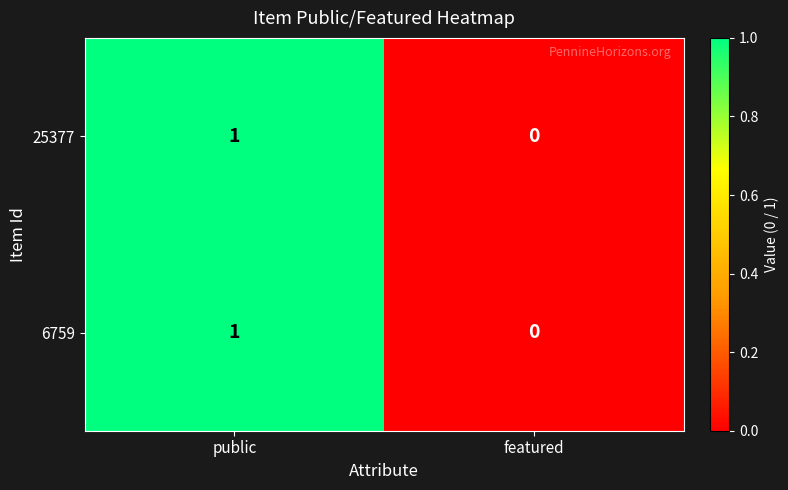

How many data points does each series have?

2